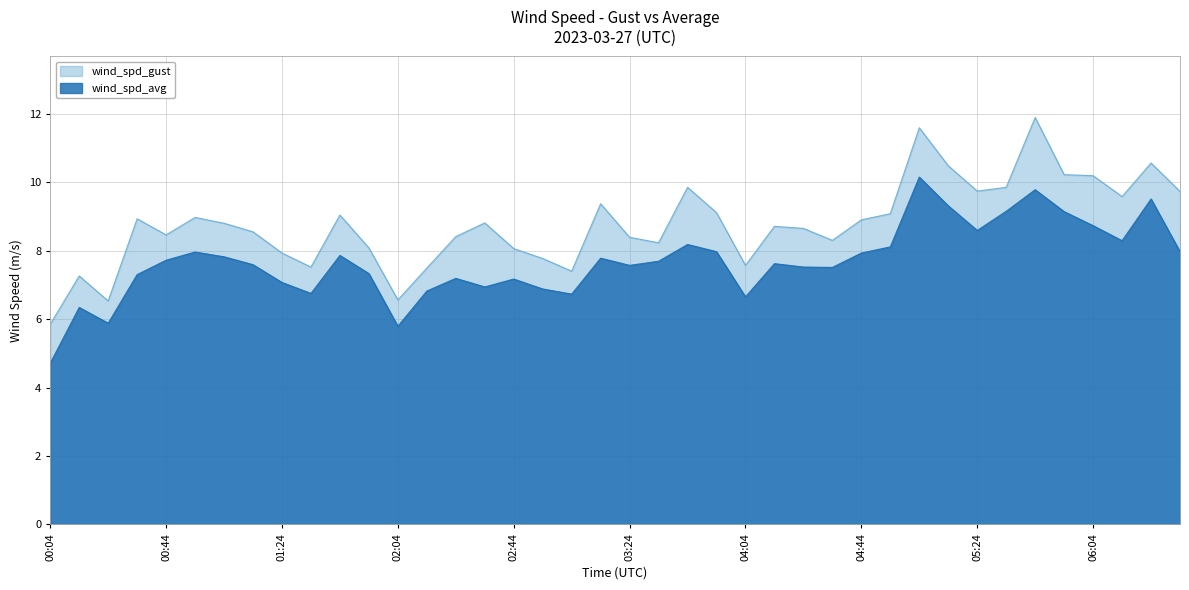

What position from the right is 06:24?

2